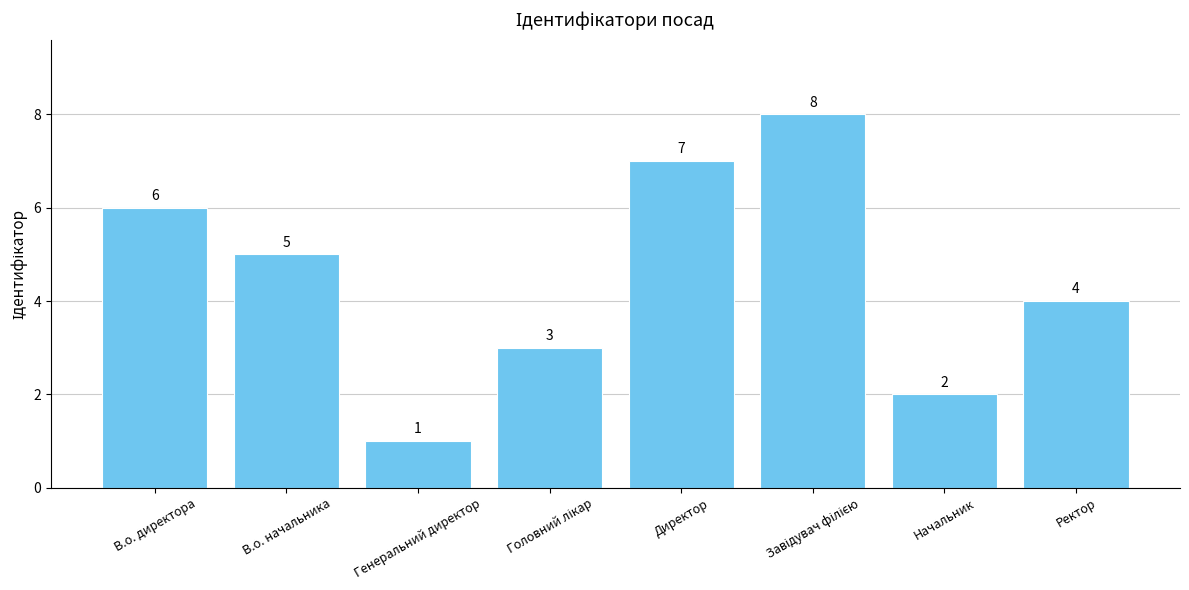

What is the sum of all values?

36